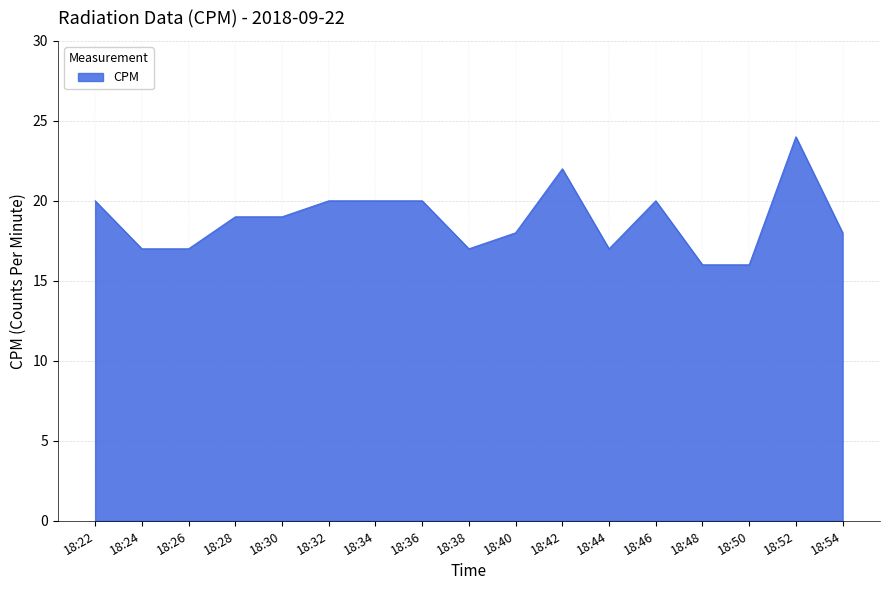

Count the number of categories in the chart.

17